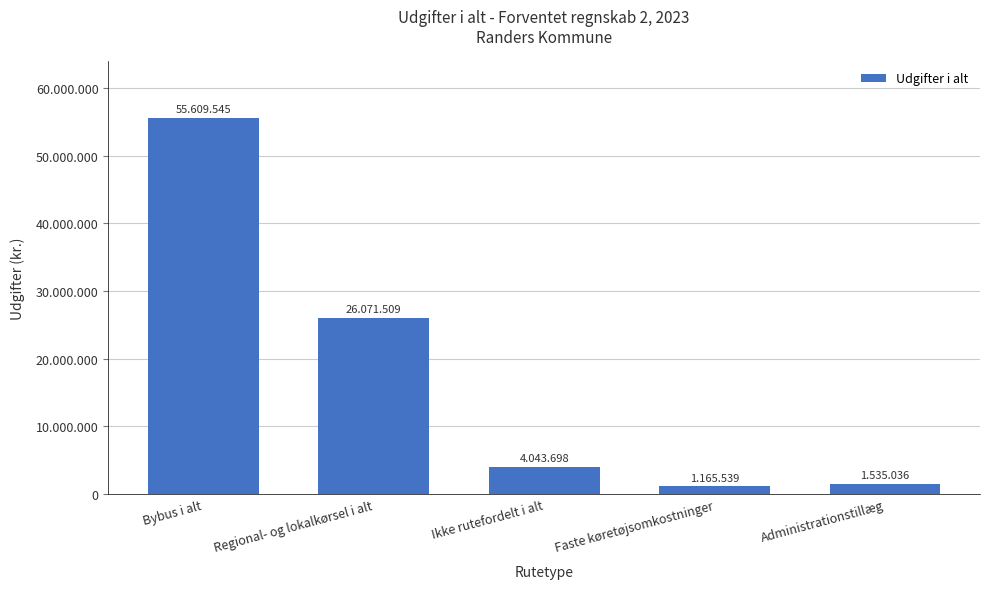

Are the bars horizontal?

No